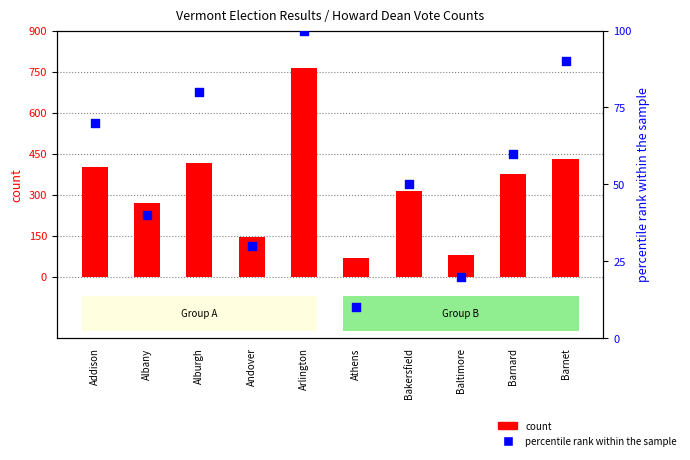

What are all the series names shown in the legend?

count, percentile rank within the sample